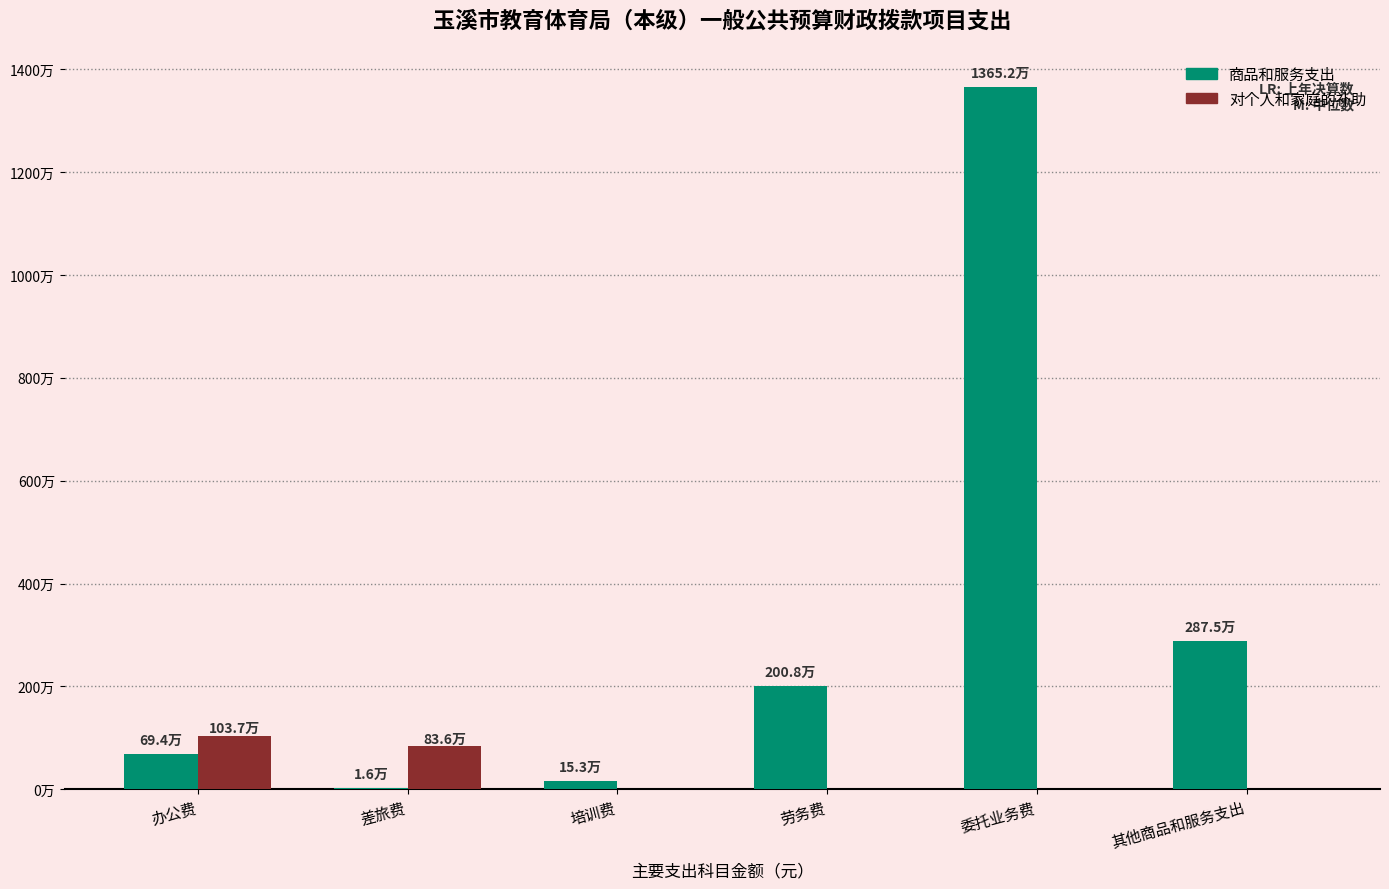

Does the chart contain stacked bars?

No